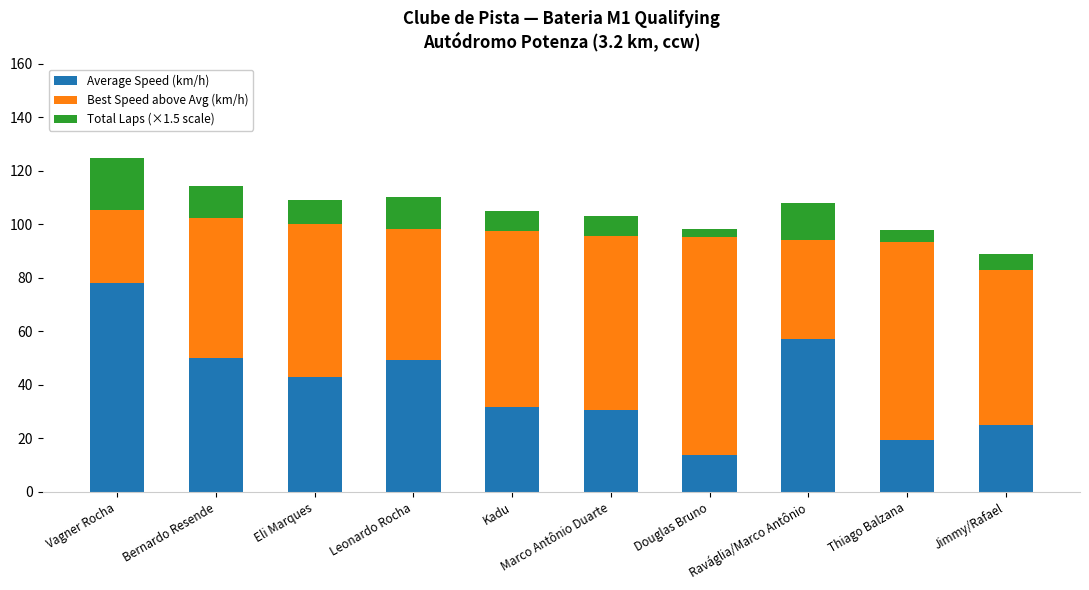

At which label does Average Speed (km/h) reach its minimum?

Douglas Bruno